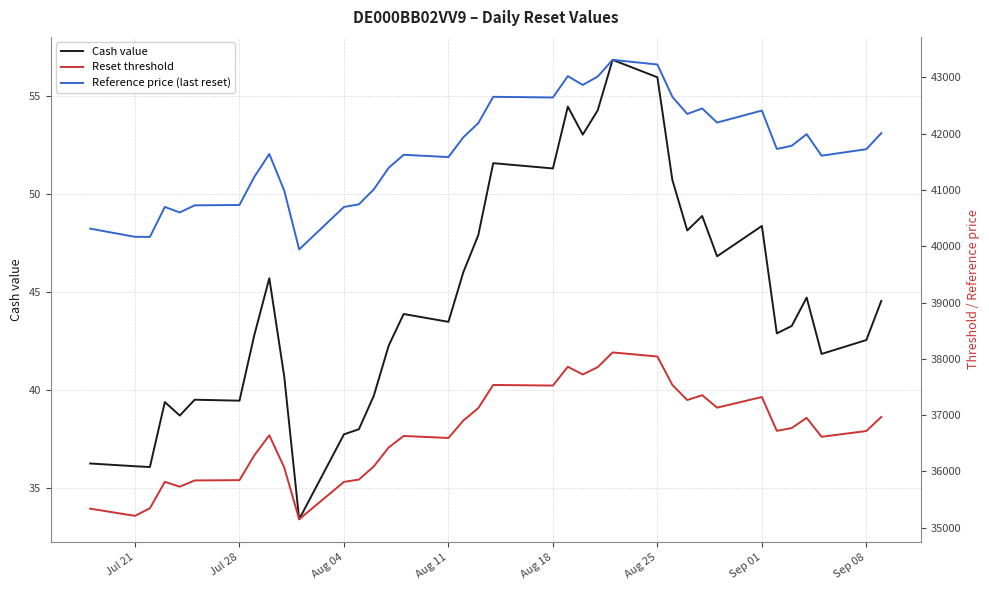

What is the highest value of the Cash value series?

56.9